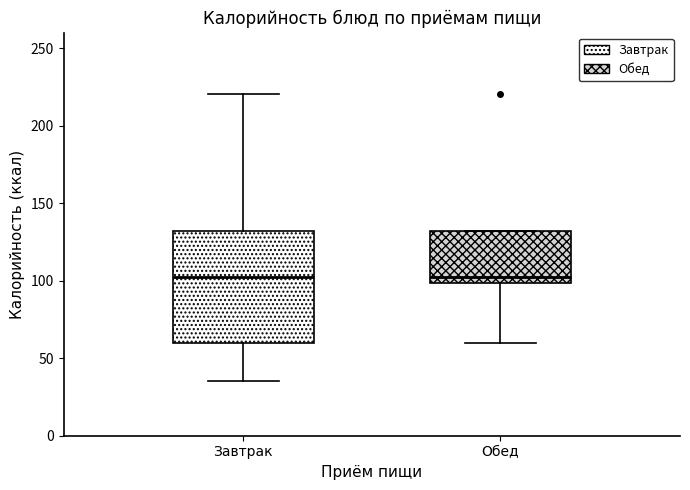

Reading left to right, read every box against the y-axis: the position of its median line, the range the box covers, and the ends of its whiskers. The values are not printed on the chart, so give them approximately, as read against the axis.

Завтрак: median 105, box 60 to 130, whiskers 35 to 220
Обед: median 105, box 100 to 130, whiskers 60 to 130